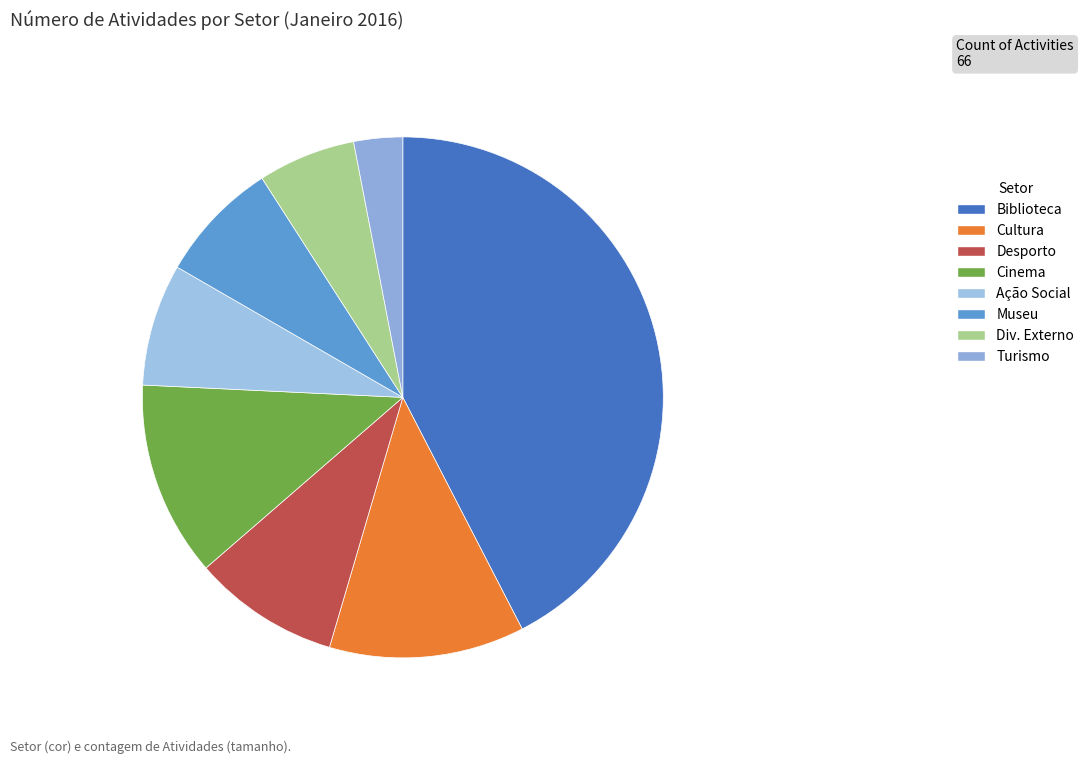

How much of the chart is everything except Museu?

92.4%